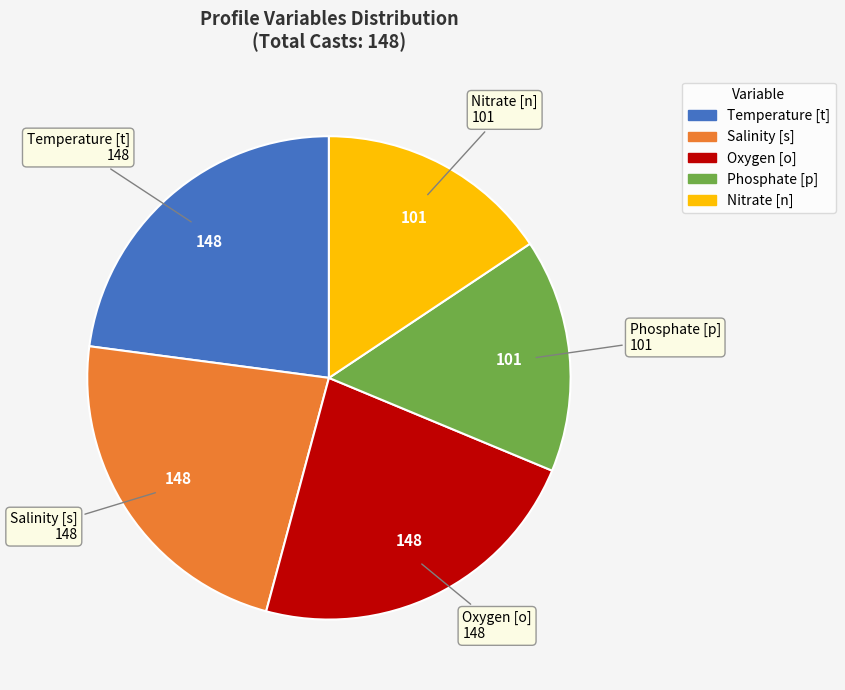

Do Salinity [s] and Phosphate [p] together represent more than half of the pie?

No